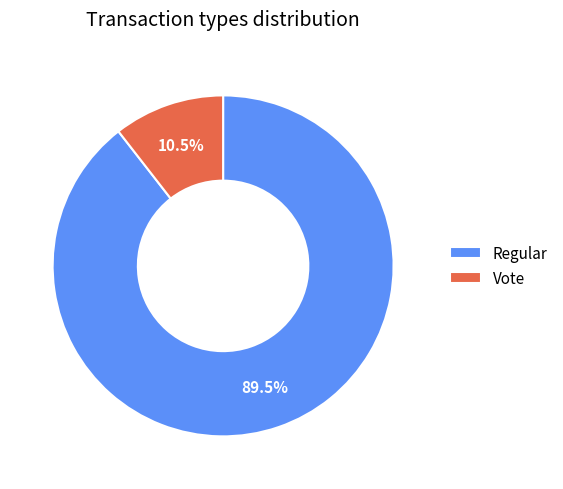

Which has a higher value, Vote or Regular?

Regular